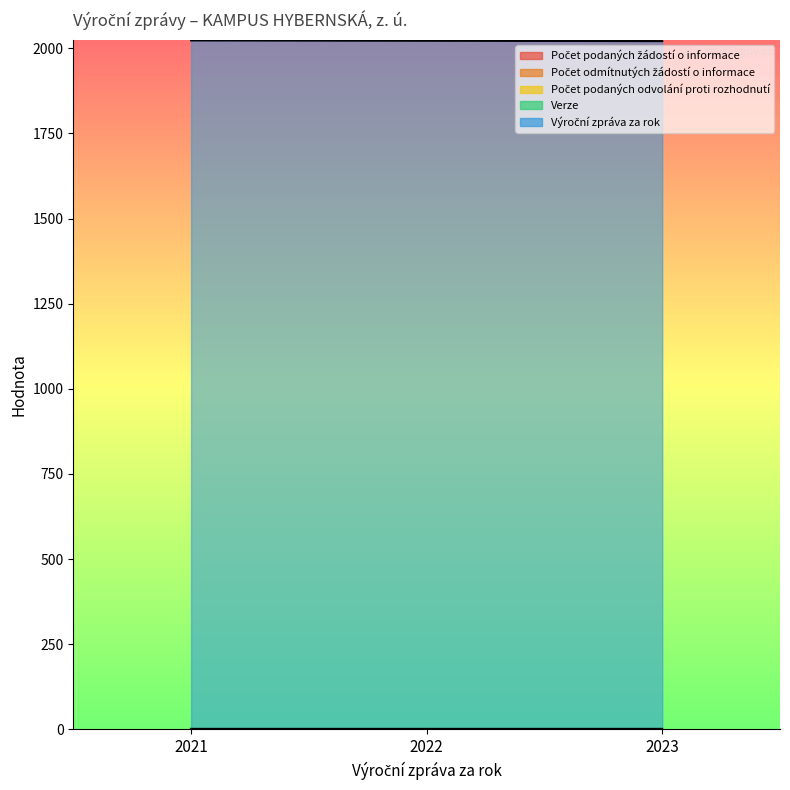

What are all the series names shown in the legend?

Počet podaných žádostí o informace, Počet odmítnutých žádostí o informace, Počet podaných odvolání proti rozhodnutí, Verze, Výroční zpráva za rok